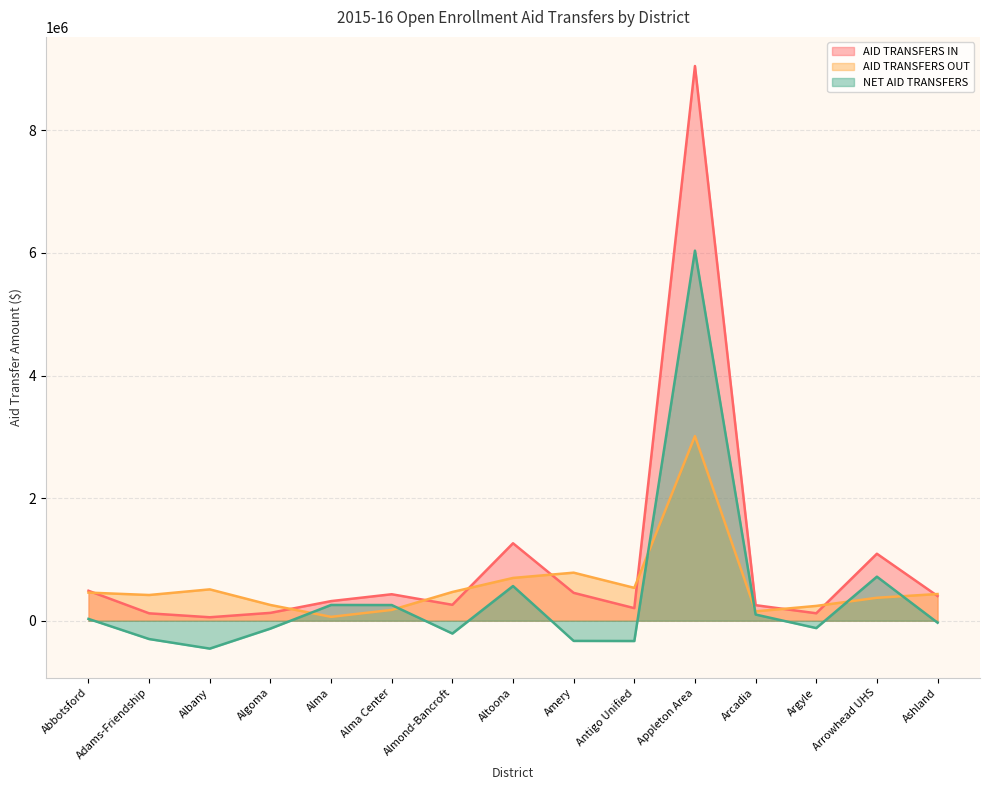

Which has a higher value, Amery or Algoma?

Amery